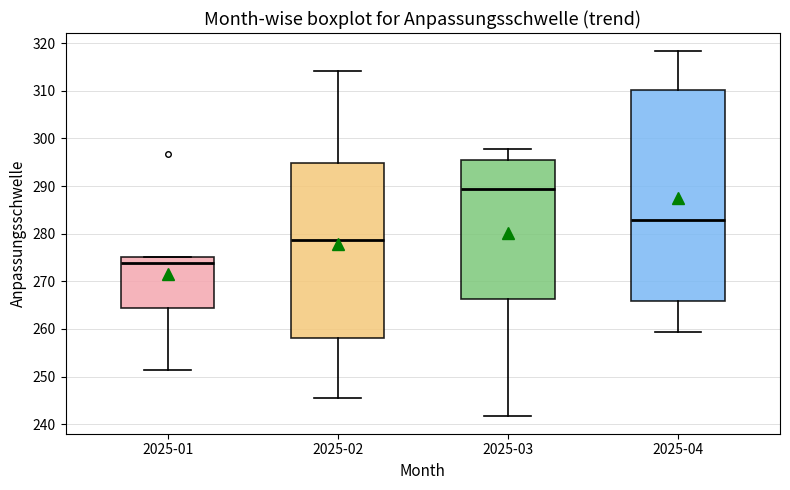

Where does the lower whisker of the box for 2025-01 end on the y-axis? The values are not printed on the chart, so give them approximately, as read against the axis.

251